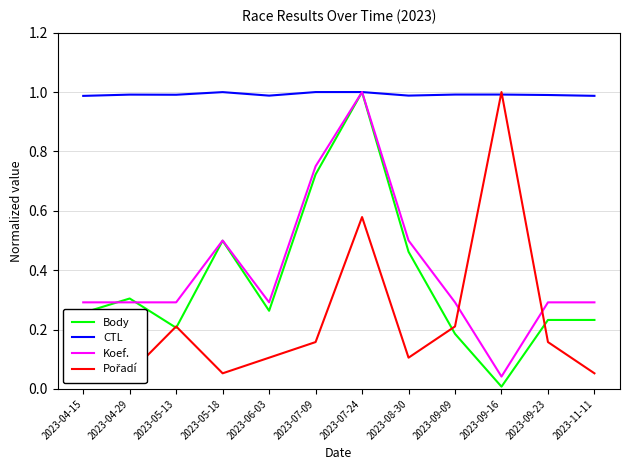

What is the average value of the Body series?

0.4